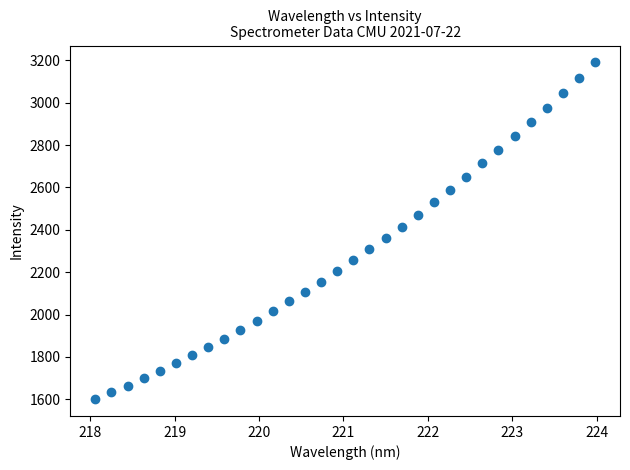

What is the range of Y values (max minus min)?

1590.1